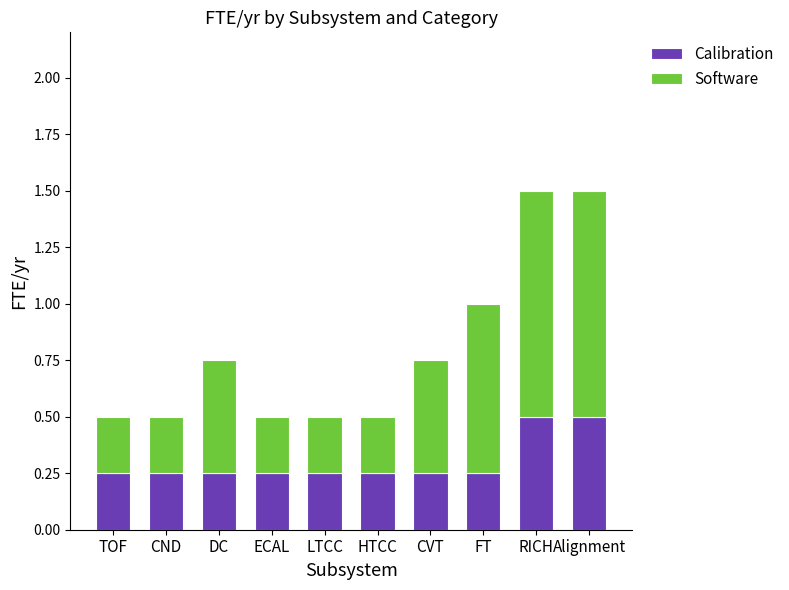

What is the average value of the Calibration series?

0.3